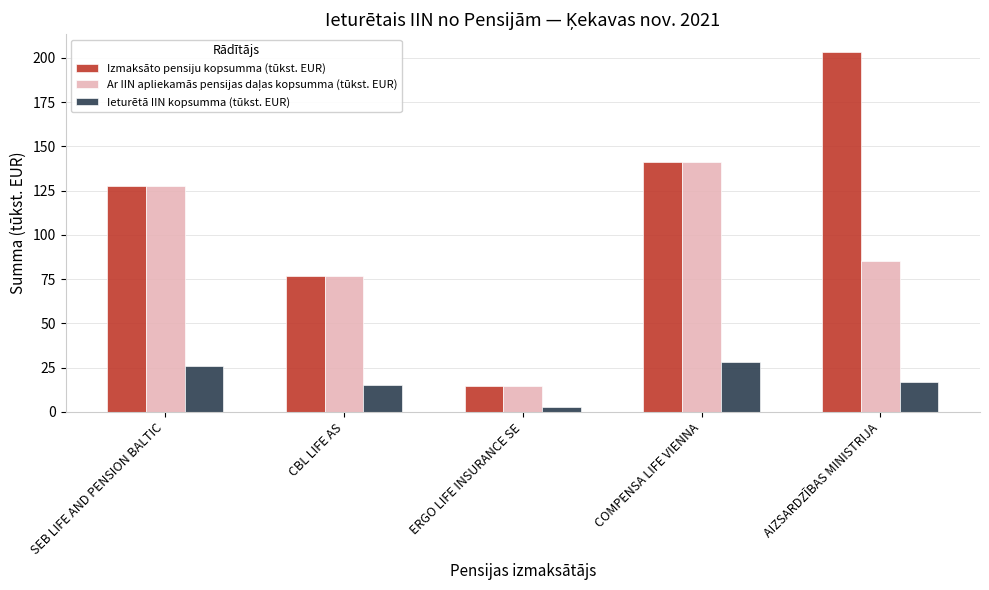

What is the difference between the maximum and minimum values in the Izmaksāto pensiju kopsumma (tūkst. EUR) series?

188.4